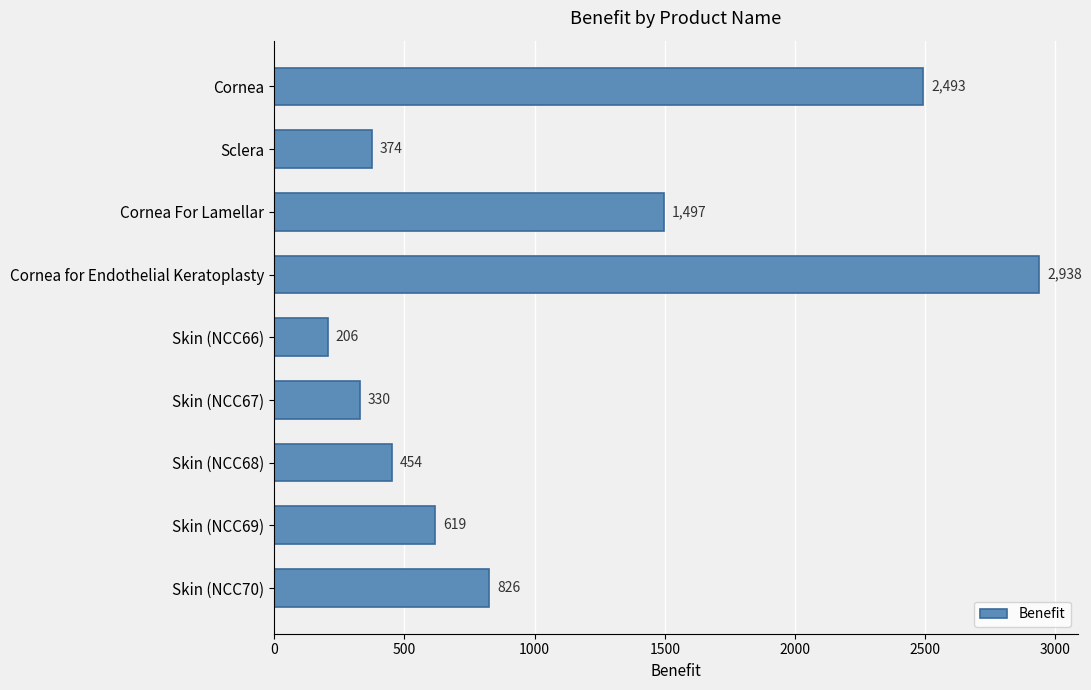

Read the value at Skin (NCC66), to the nearest 100.

200